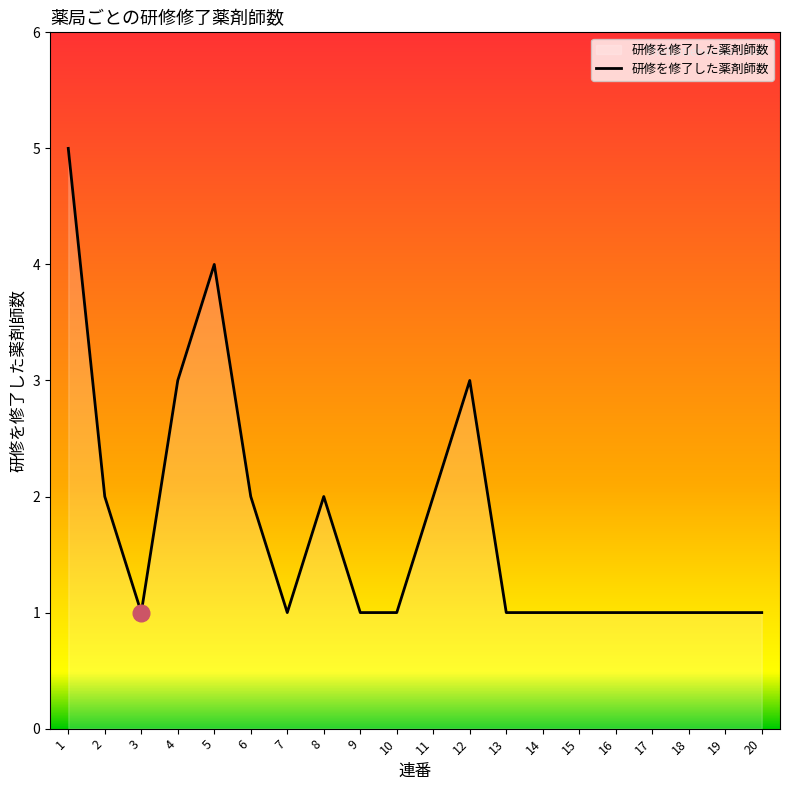

The value at 12 is 4. True or false?

False